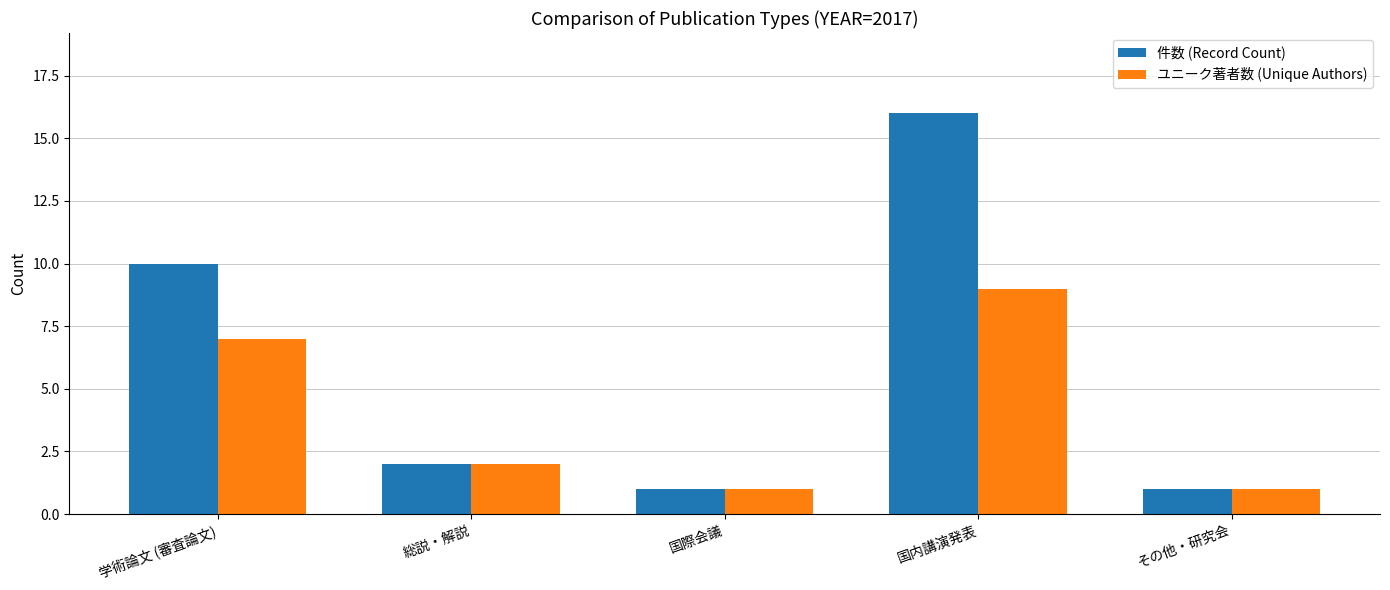

Read the ユニーク著者数 (Unique Authors) value at 国際会議.

1